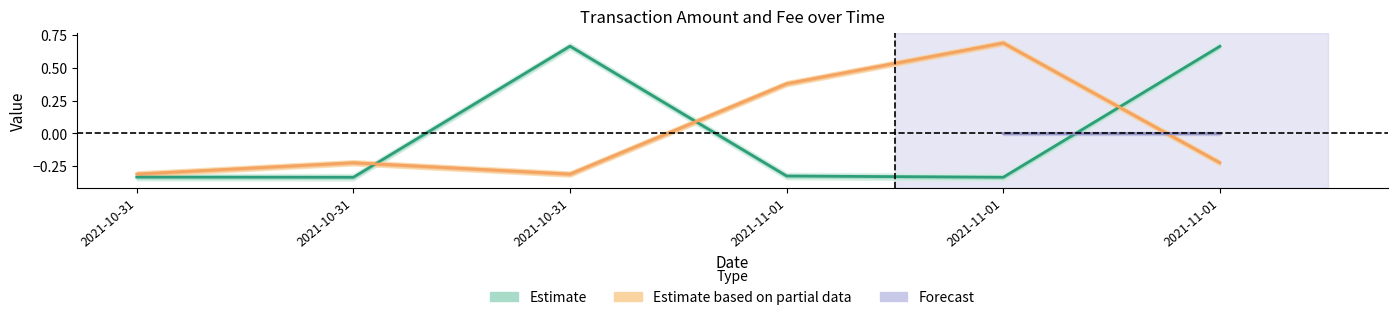

True or false: Estimate based on partial data has a value of -0.3 at 2021-10-31.

True